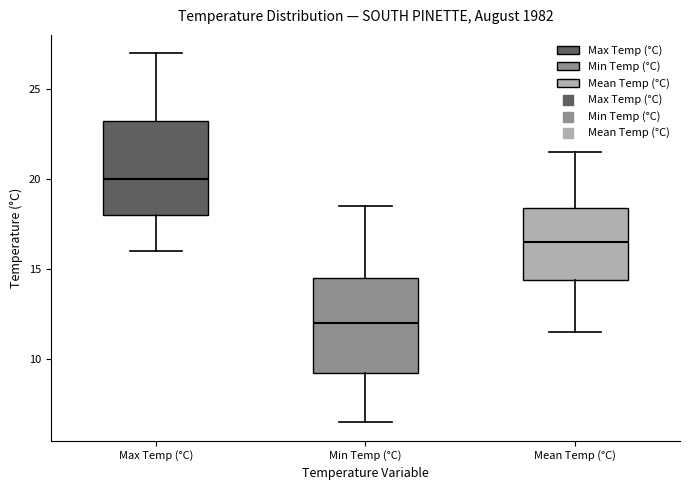

Which box has the lowest median line?

Min Temp (°C)